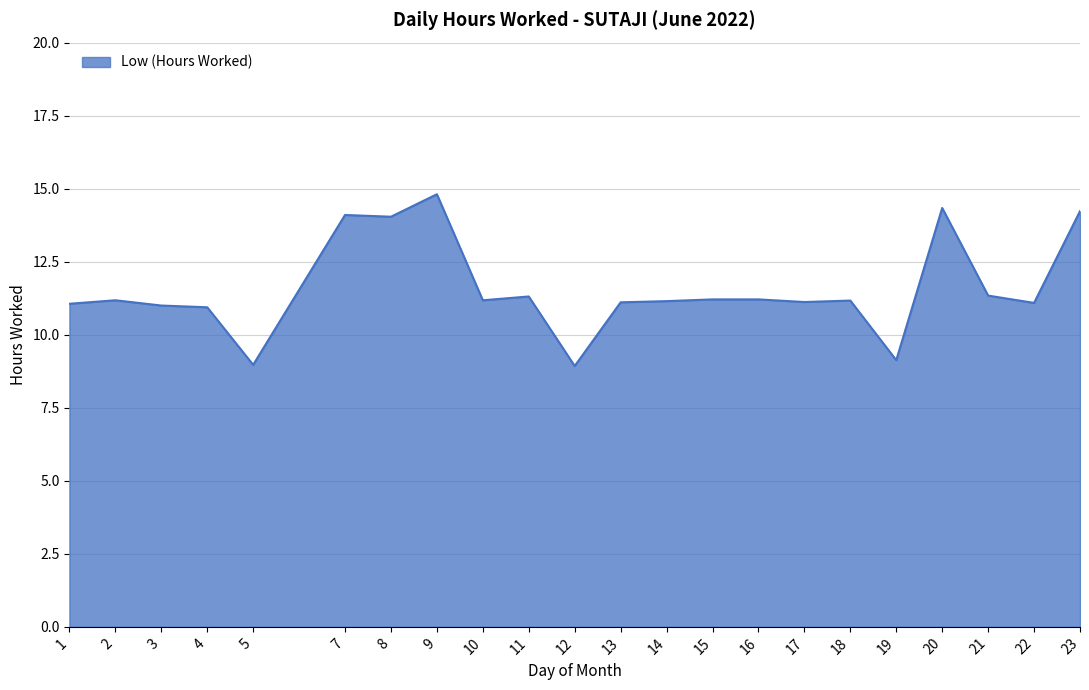

The value at 7 is 8.2. True or false?

False